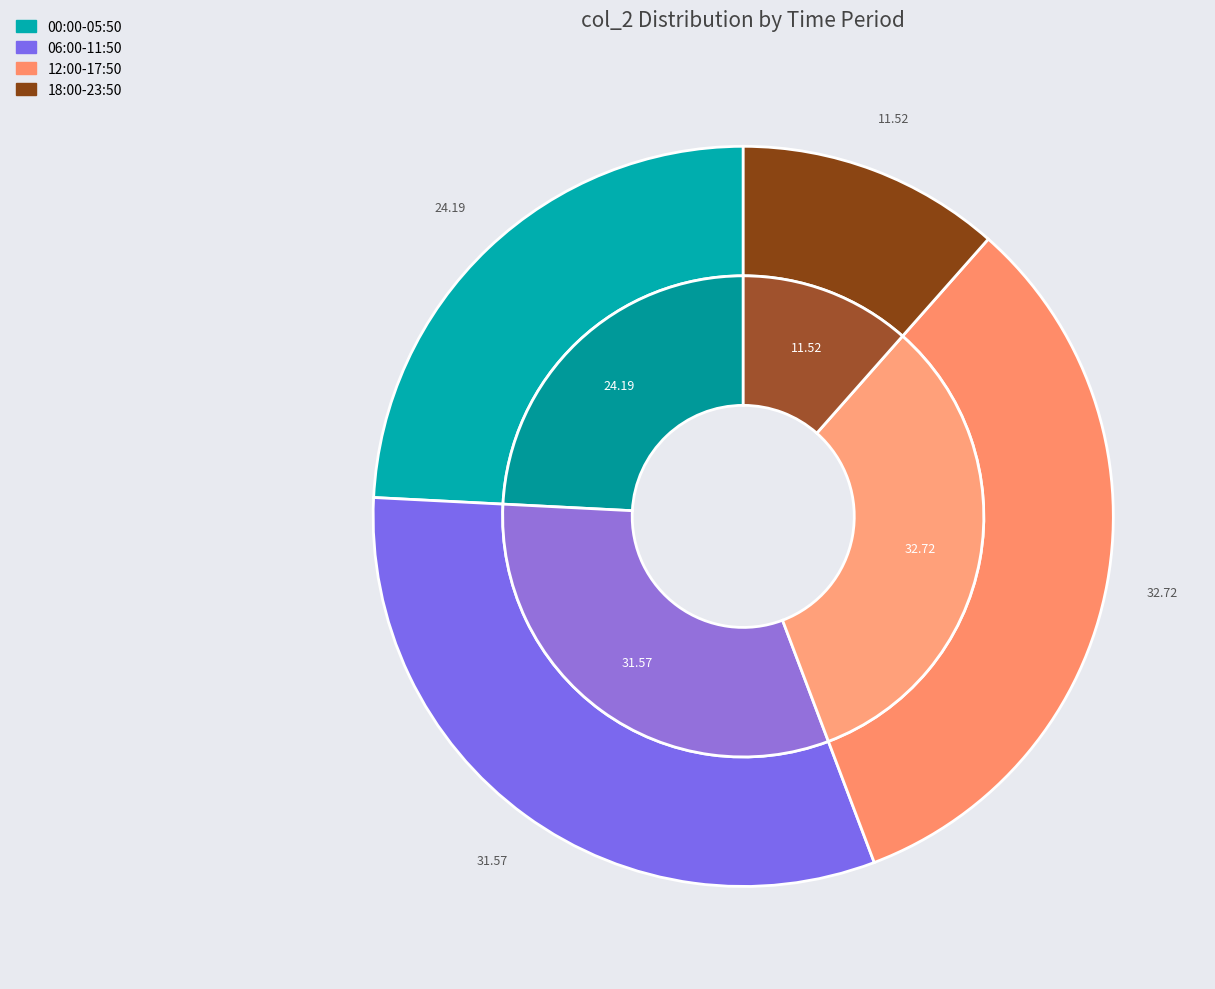

True or false: 22 accounts for 1% of the total.

False